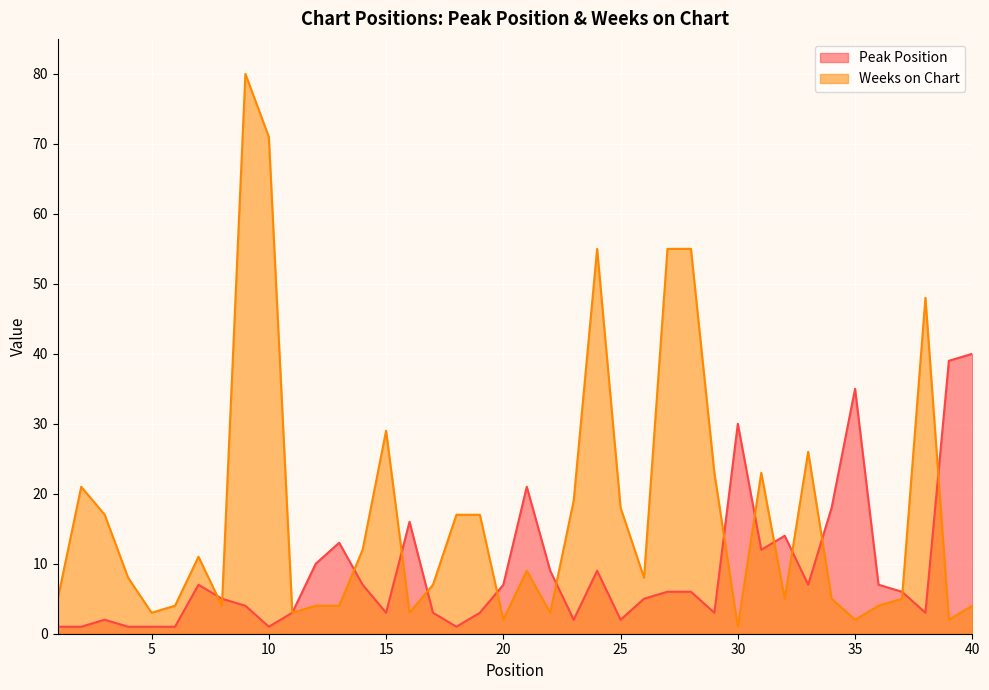

Reading left to right, what are all the values shown in this chart?

Peak Position: 1	1	2	1	1	1	7	5	4	1	3	10	13	7	3	16	3	1	3	7	21	9	2	9	2	5	6	6	3	30	12	14	7	18	35	7	6	3	39	40
Weeks on Chart: 5	21	17	8	3	4	11	4	80	71	3	4	4	12	29	3	7	17	17	2	9	3	19	55	18	8	55	55	23	1	23	5	26	5	2	4	5	48	2	4